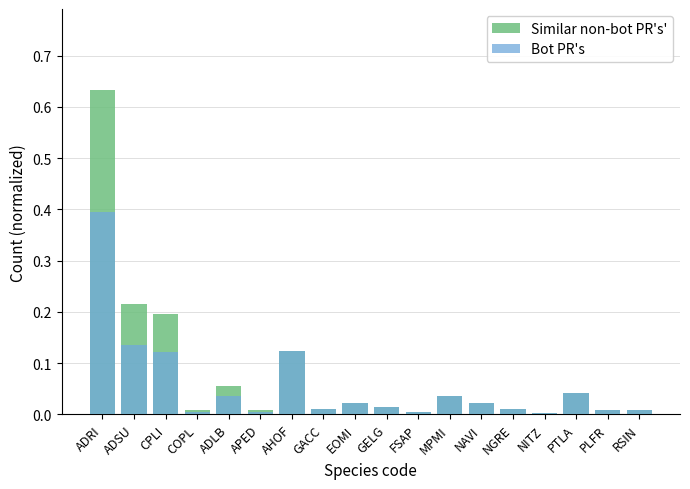

What is the label of the 6th bar from the right?

NAVI